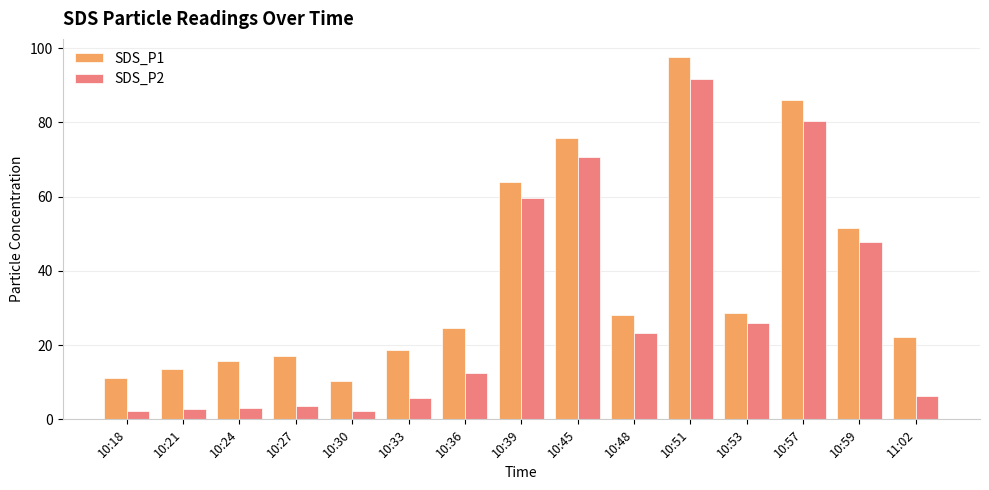

Which series has the largest range (max minus min)?

SDS_P2